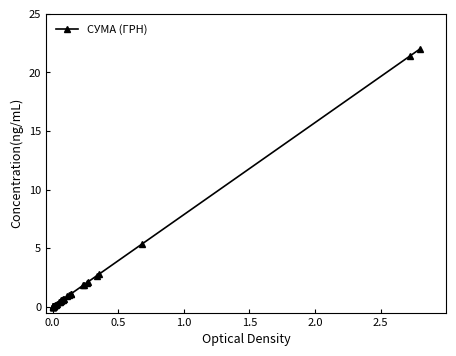

What is the average value?

1.8